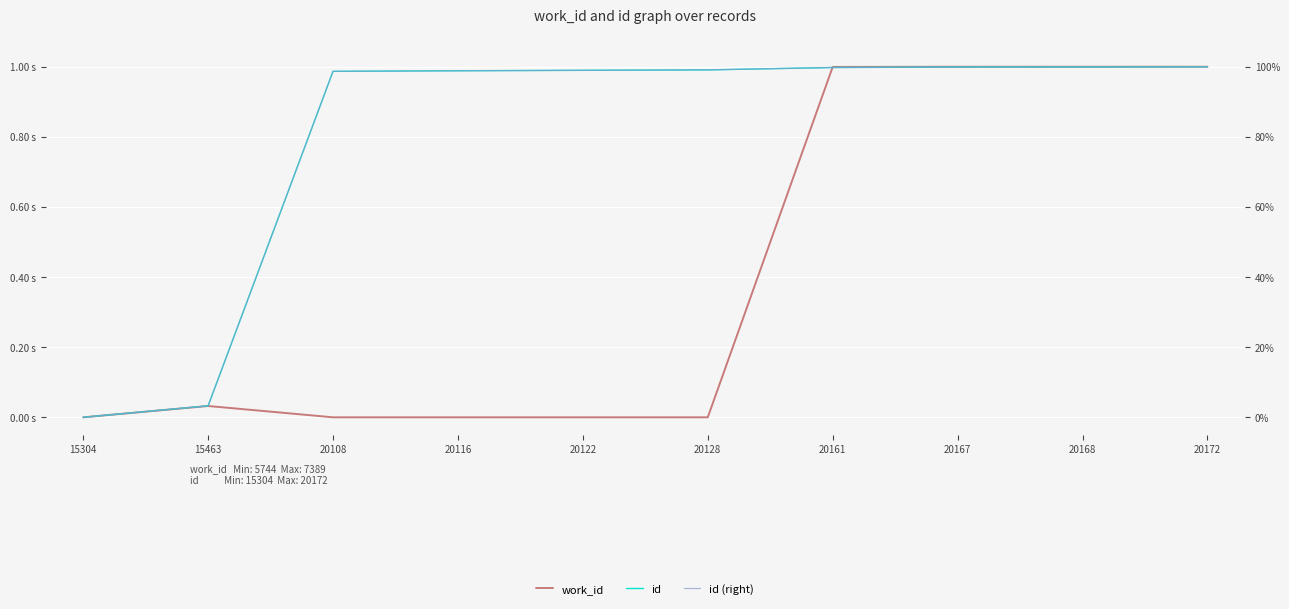

What is the difference between the second highest and minimum values in the work_id series?

1.0